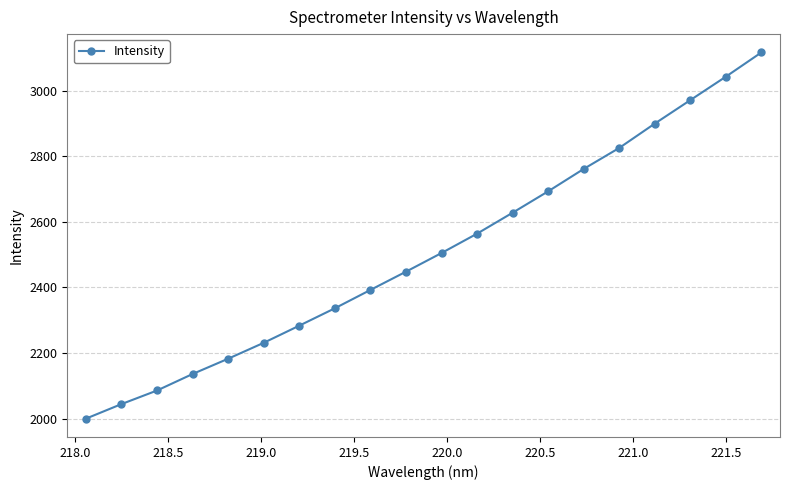

What is the value of the 7th point from the left?

2283.8